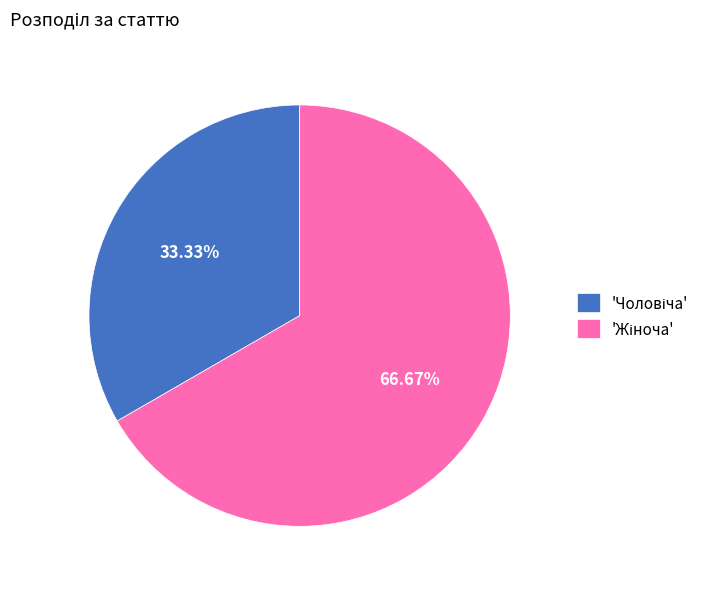

Is there a majority slice in this chart?

Yes